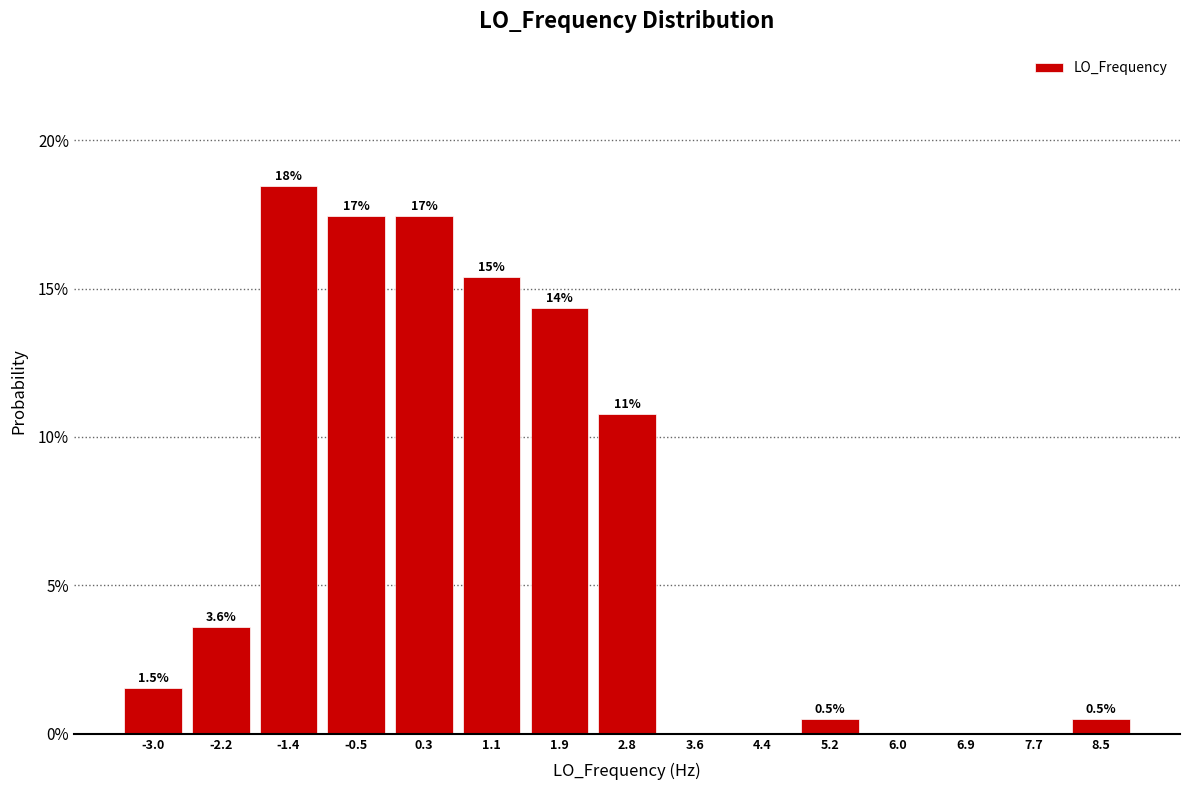

Are the bars horizontal?

No